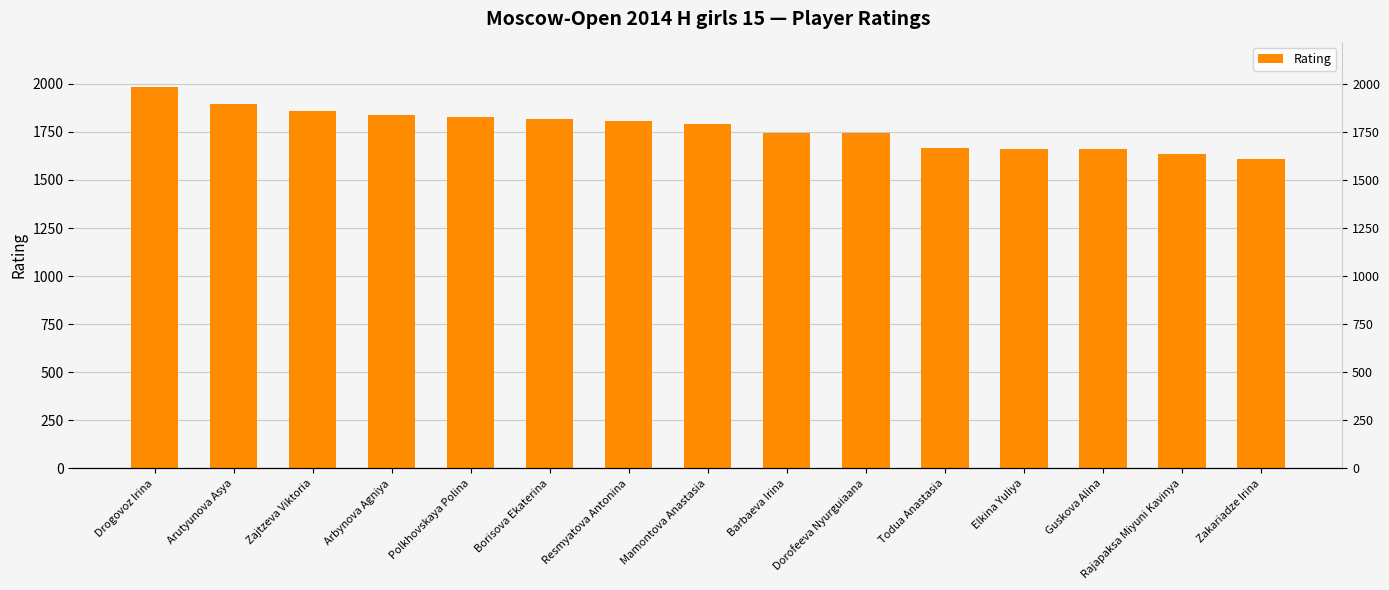

What is the value of the 8th bar from the left?

1790